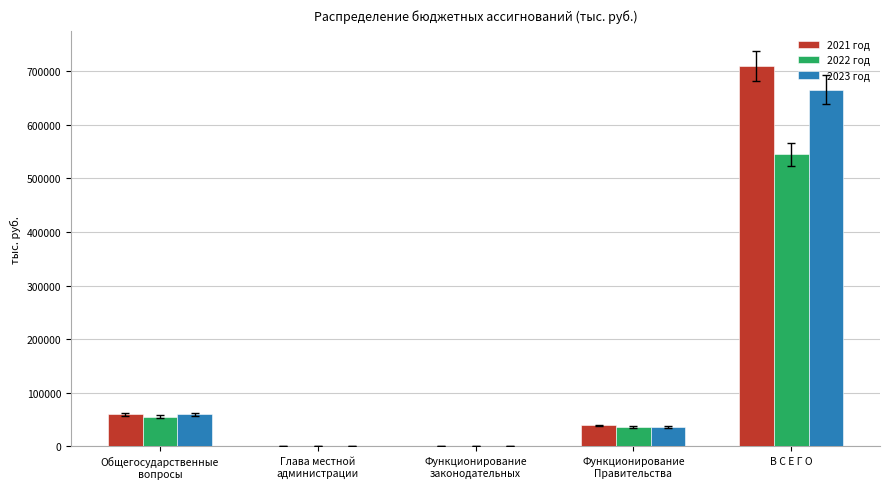

What is the sum of all 2021 год values?

810874.4